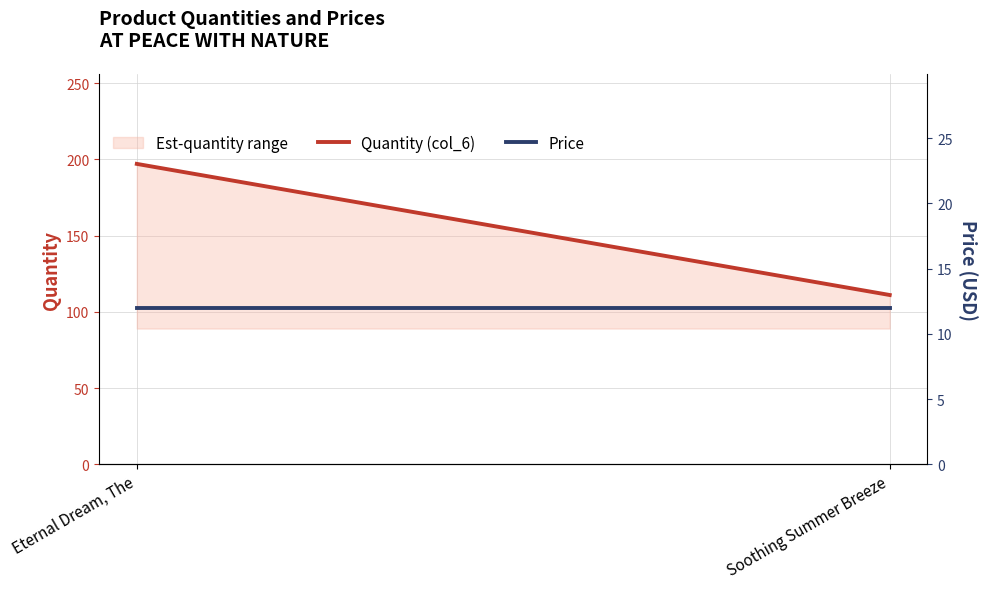

List the series in order of their overall mean, lowest first.

Price, Quantity (col_6)